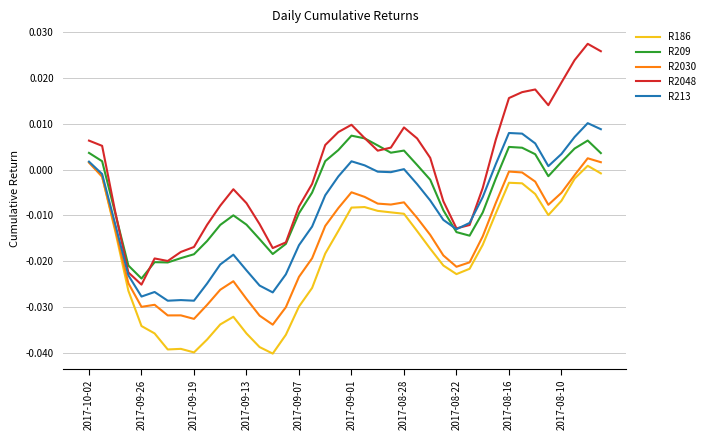

True or false: R2048 and R2030 intersect in this chart.

False